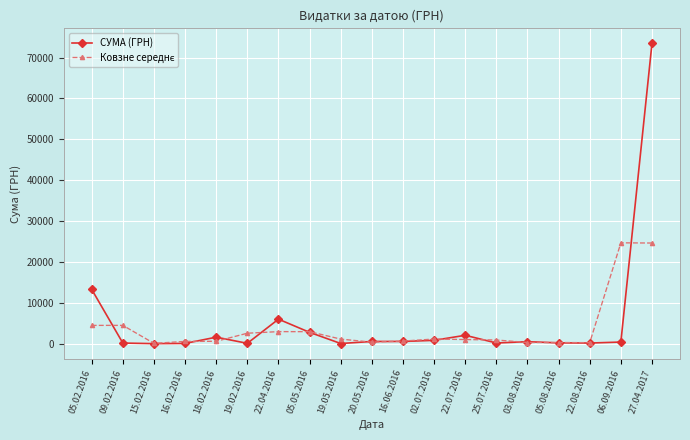

What position from the right is 05.02.2016?

19